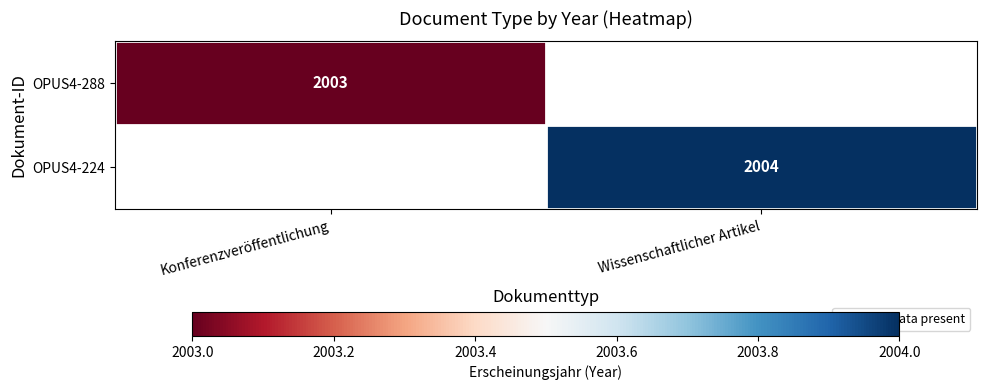

At how many categories does at least one series exceed 2003?

1